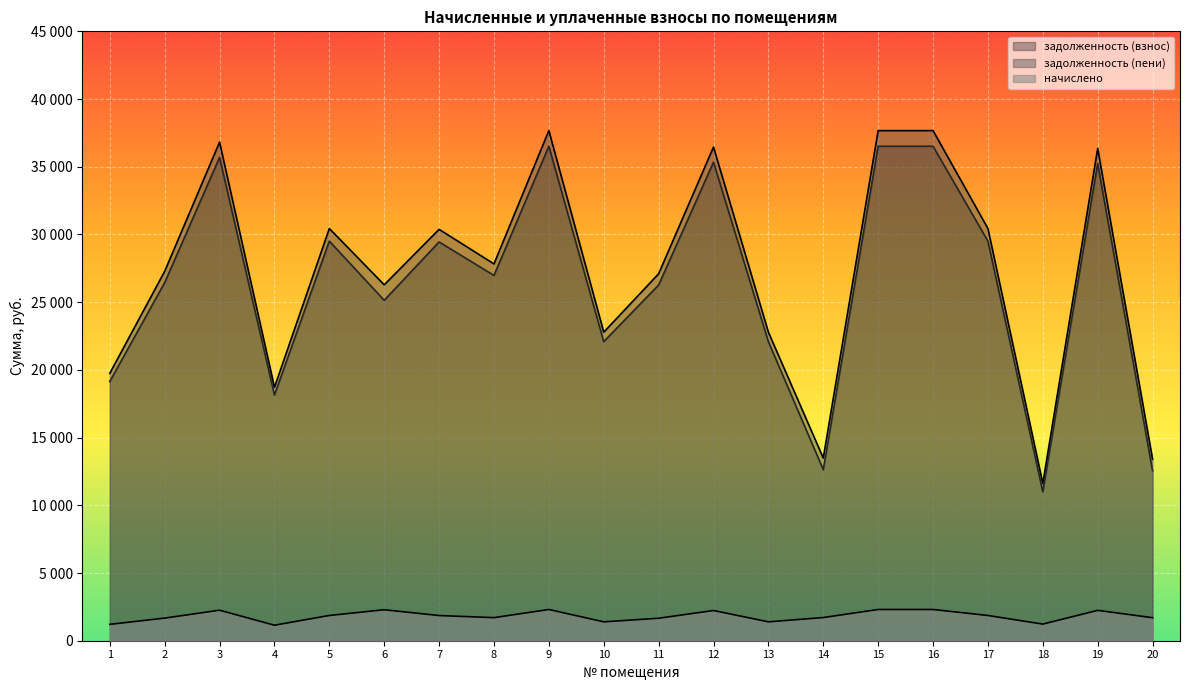

At which category does начислено reach its first local valley?

4